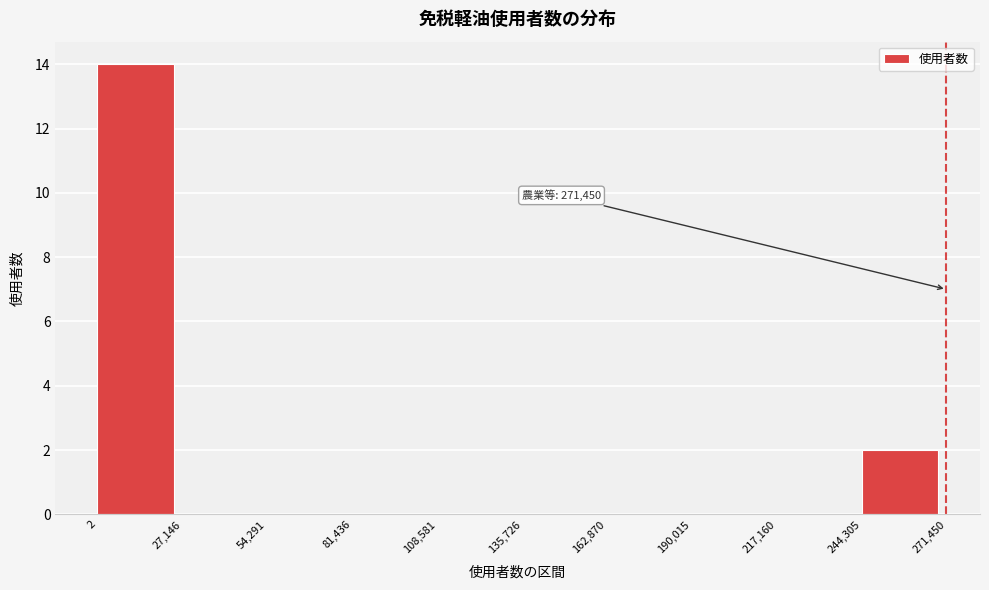

Which range on the x-axis has the tallest bar?

2 to 27,146